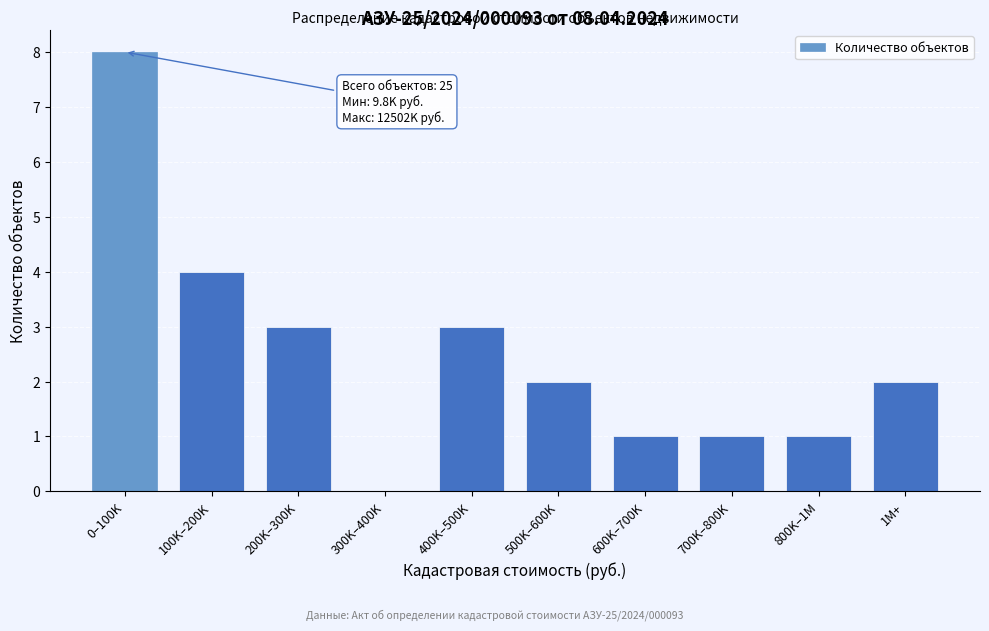

Reading left to right, what are all the values shown in this chart?

0–100K=8	100K–200K=4	200K–300K=3	300K–400K=0	400K–500K=3	500K–600K=2	600K–700K=1	700K–800K=1	800K–1M=1	1M+=2